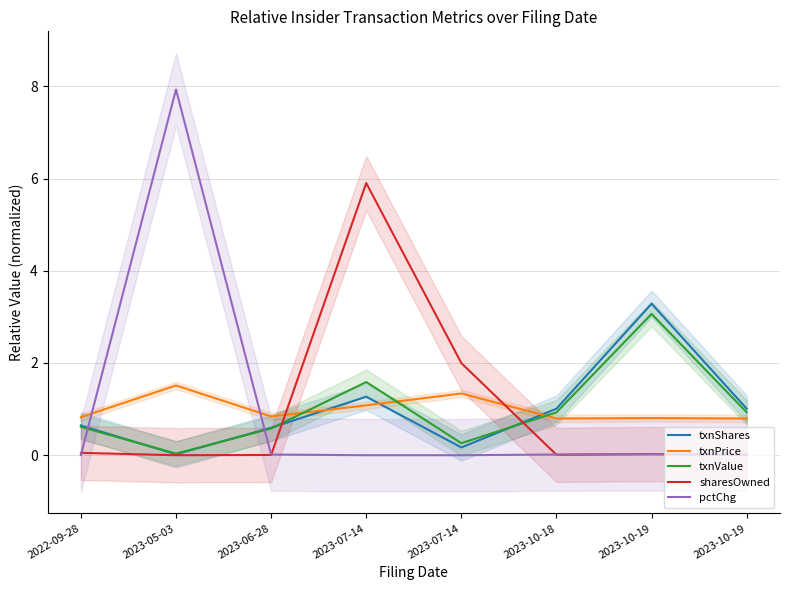

What is the label of the 8th point from the right?

2022-09-28